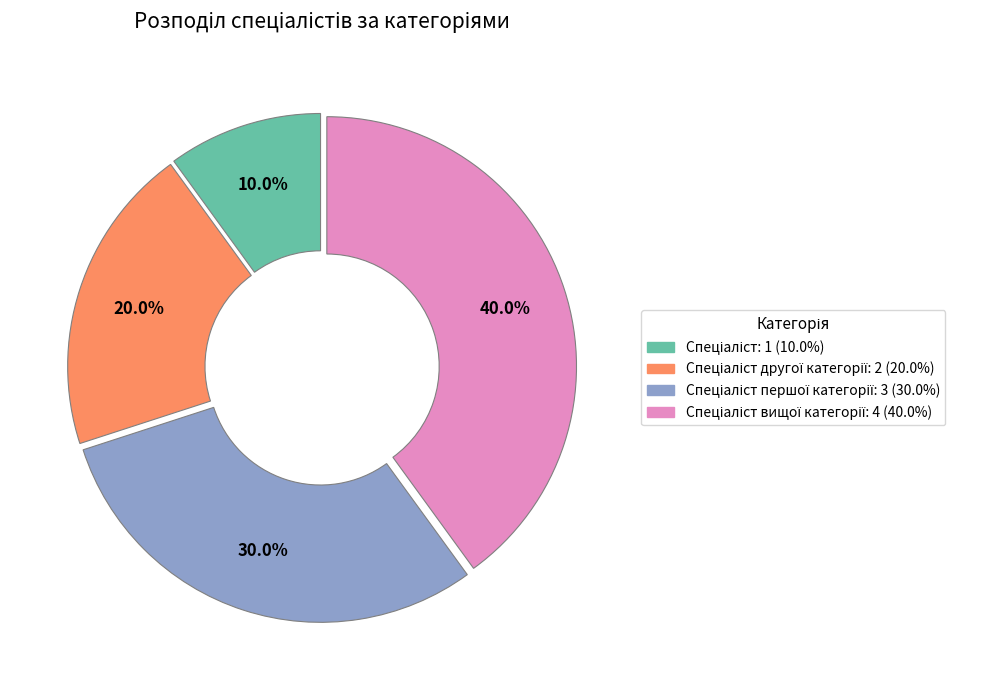

Is there any slice that represents more than half of the pie?

No